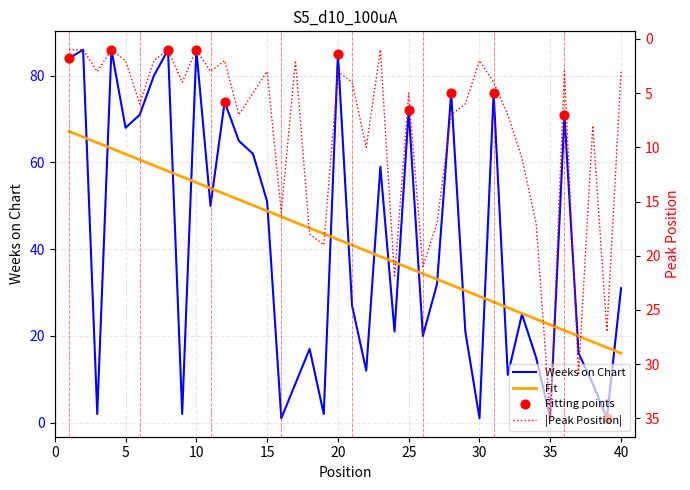

Which series has the largest Y range (max minus min)?

Weeks on Chart